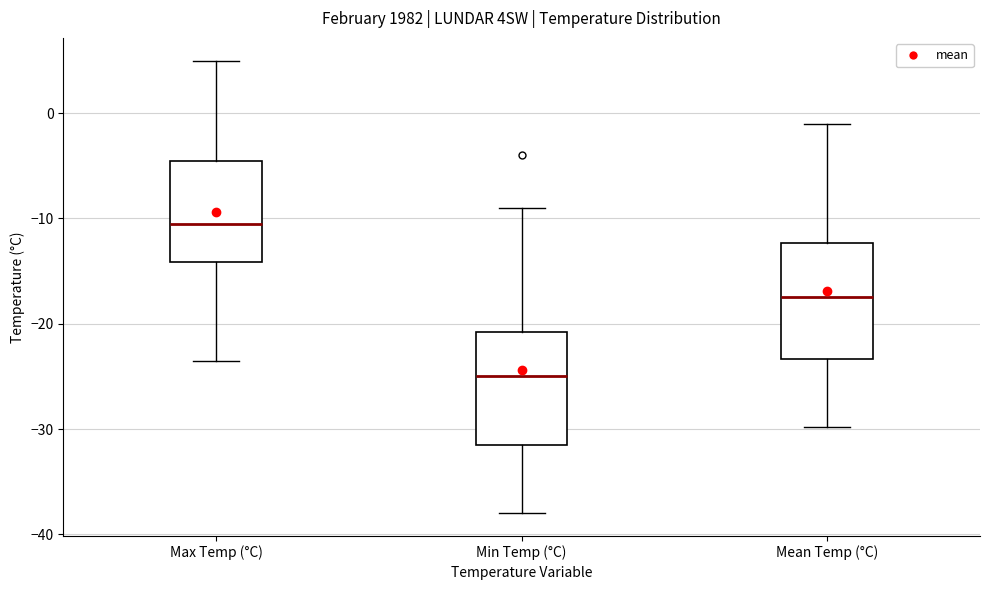

Which box's median line is the lowest?

Min Temp (°C)